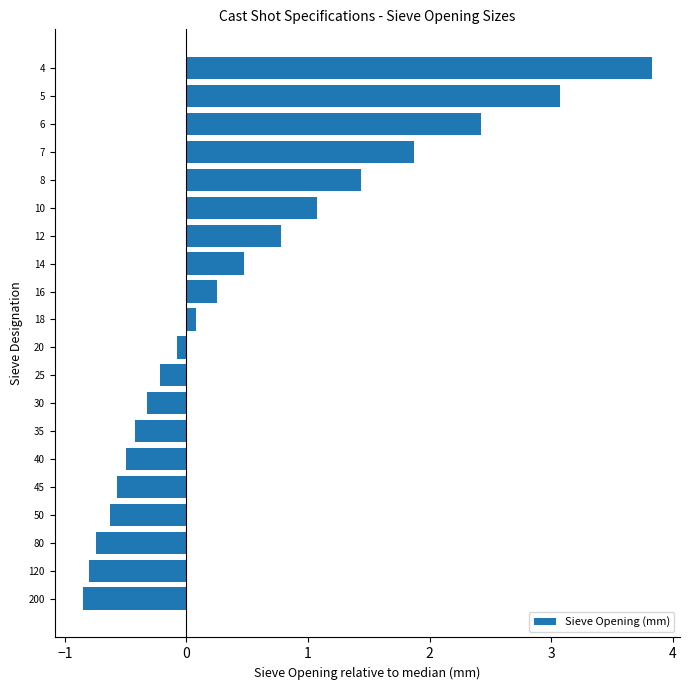

What is the sum of all values?

10.2